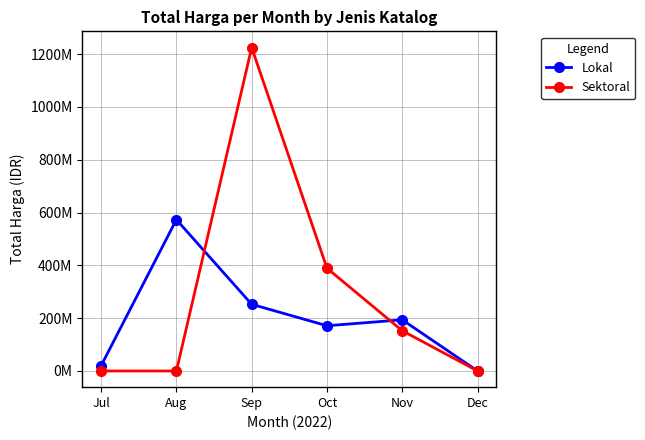

The Lokal series shows 413550356 at Sep. True or false?

False